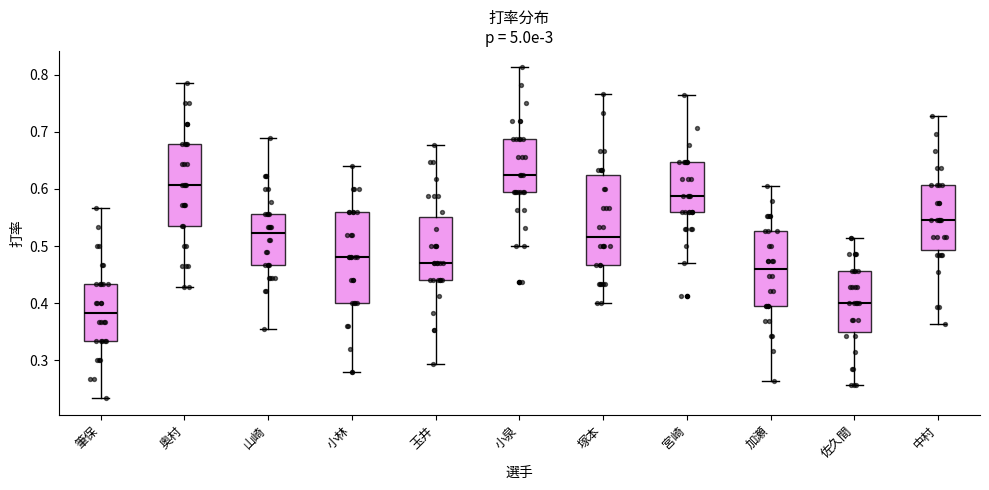

Reading left to right, read every box against the y-axis: the position of its median line, the range the box covers, and the ends of its whiskers. The values are not printed on the chart, so give them approximately, as read against the axis.

筆保: median 0.38, box 0.33 to 0.43, whiskers 0.23 to 0.57
奥村: median 0.61, box 0.54 to 0.68, whiskers 0.43 to 0.79
山崎: median 0.52, box 0.47 to 0.56, whiskers 0.36 to 0.69
小林: median 0.48, box 0.40 to 0.56, whiskers 0.28 to 0.64
玉井: median 0.47, box 0.44 to 0.55, whiskers 0.29 to 0.68
小泉: median 0.63, box 0.59 to 0.69, whiskers 0.50 to 0.81
塚本: median 0.52, box 0.47 to 0.63, whiskers 0.40 to 0.77
宮崎: median 0.59, box 0.56 to 0.65, whiskers 0.47 to 0.76
加瀬: median 0.46, box 0.39 to 0.53, whiskers 0.26 to 0.61
佐久間: median 0.40, box 0.35 to 0.46, whiskers 0.26 to 0.51
中村: median 0.55, box 0.49 to 0.61, whiskers 0.36 to 0.73